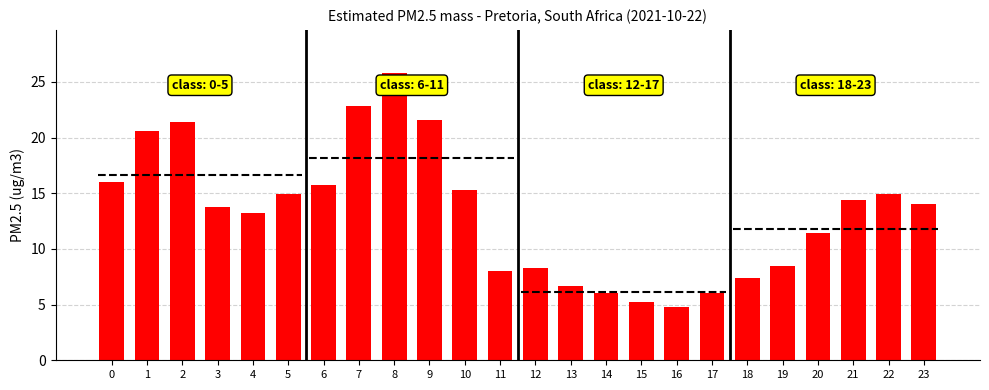

List the labels in order of value, smallest first.

16, 15, 14, 17, 13, 18, 11, 12, 19, 20, 4, 3, 23, 21, 5, 22, 10, 6, 0, 1, 2, 9, 7, 8